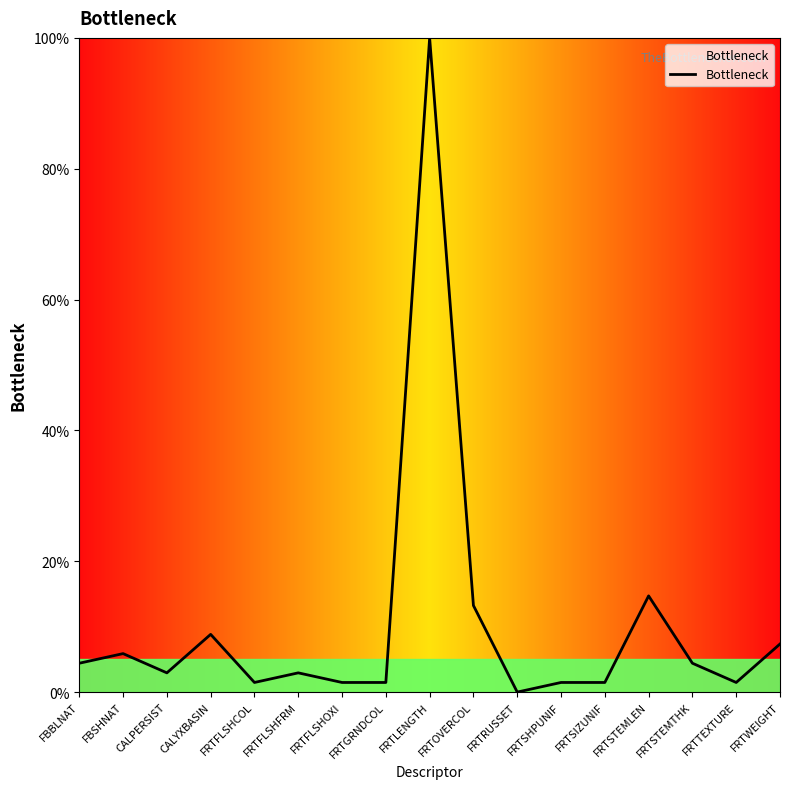

Where is the first local minimum?

CALPERSIST